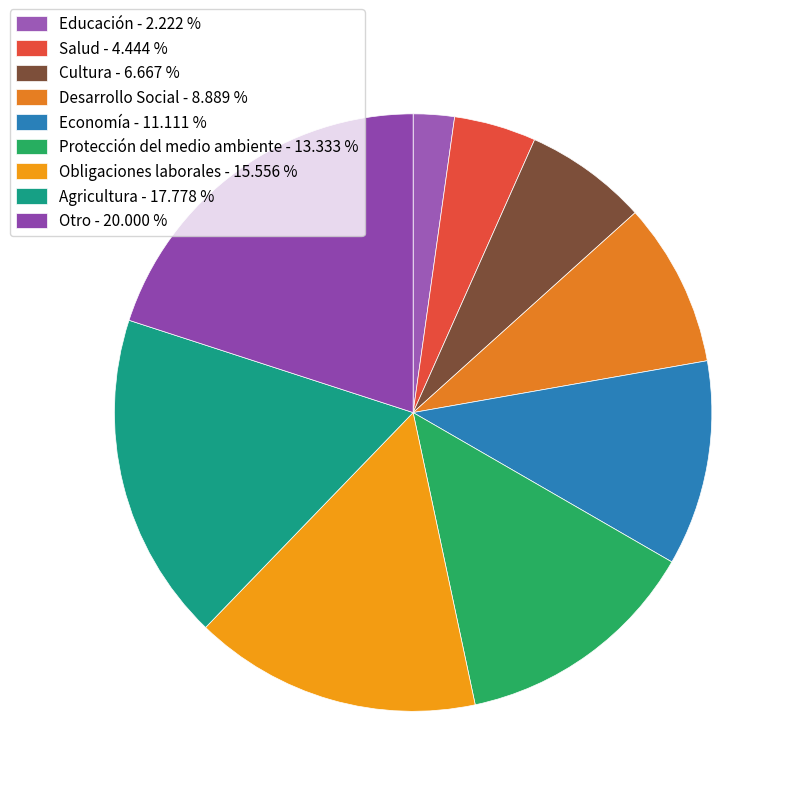

What is the largest slice in the pie chart?

Otro